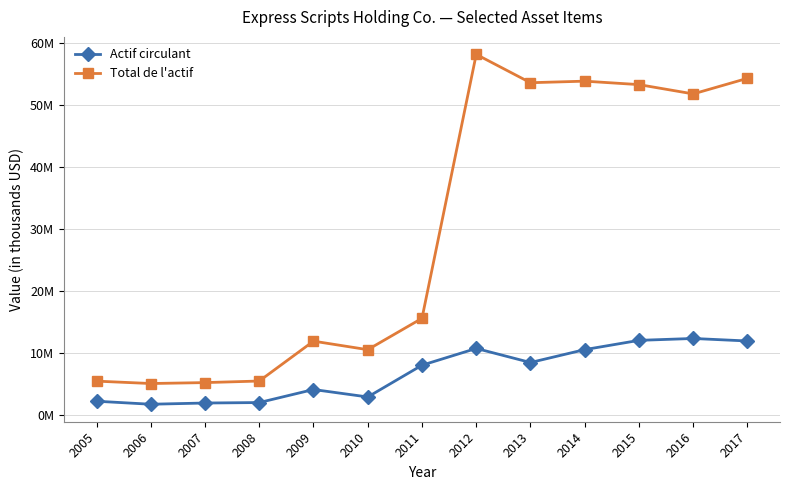

Is this an area chart (filled region under the line)?

No